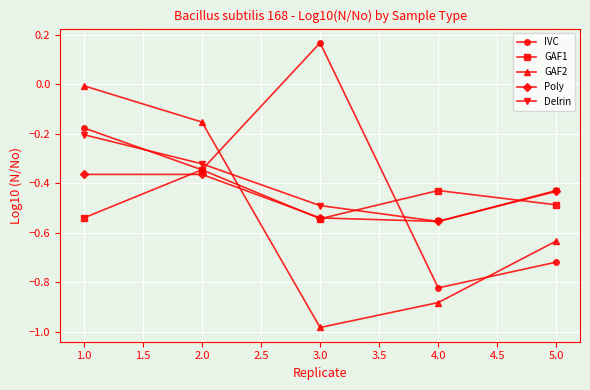

What are all the series names shown in the legend?

IVC, GAF1, GAF2, Poly, Delrin